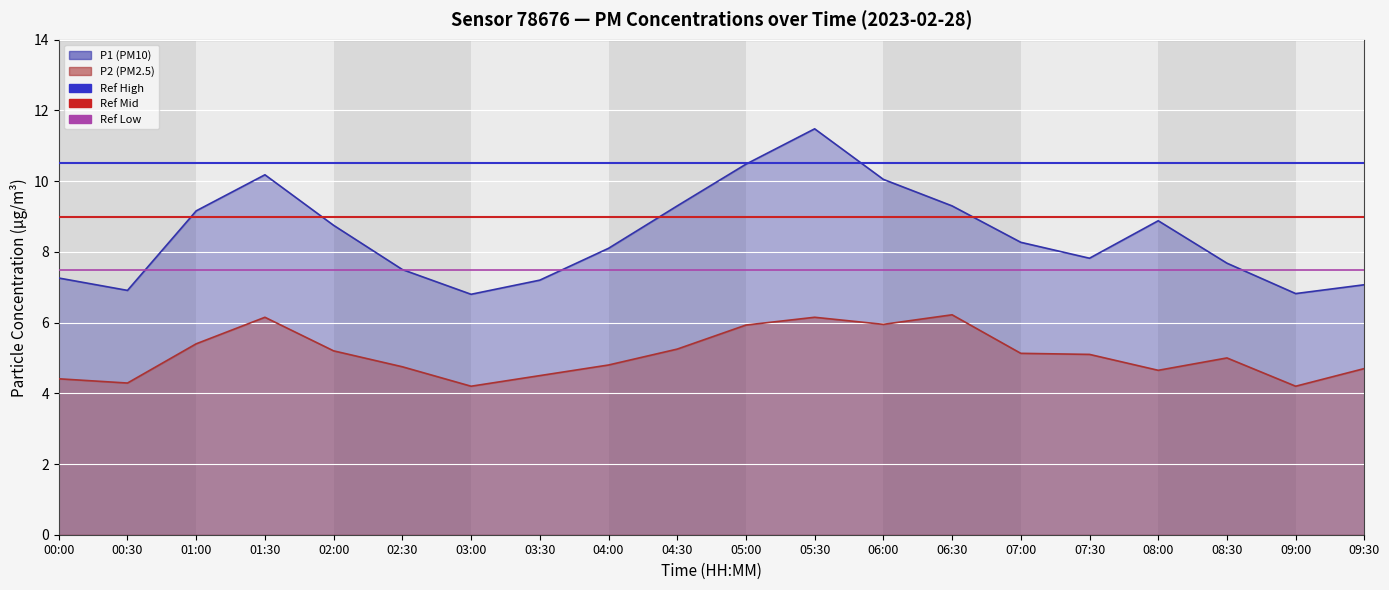

Is the value of Ref High (P1 max) at 00:00 greater than the value of Ref Low at 00:30?

Yes